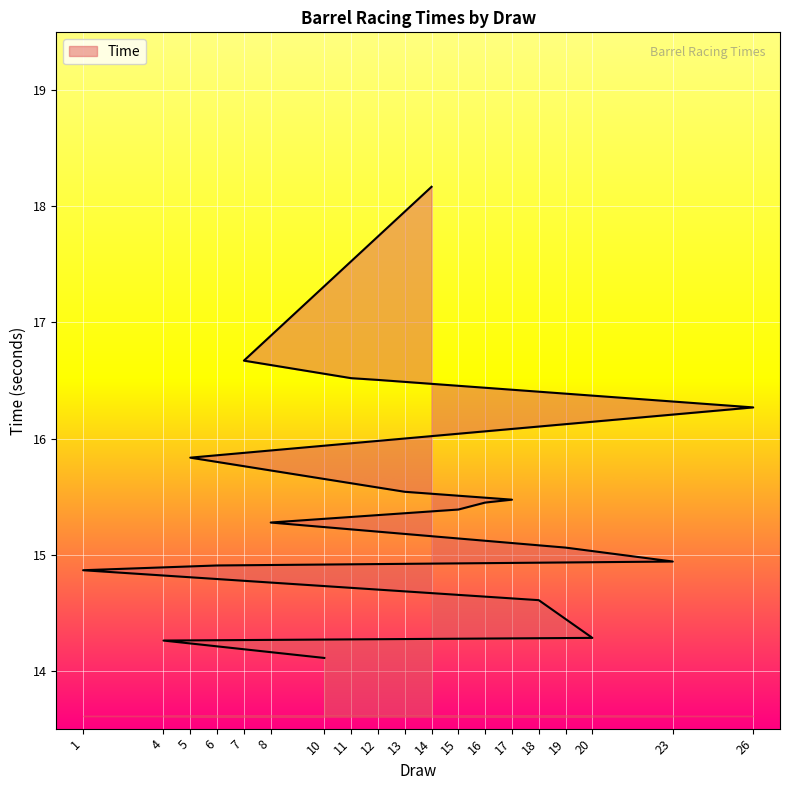

What is the sum of all values?

294.1